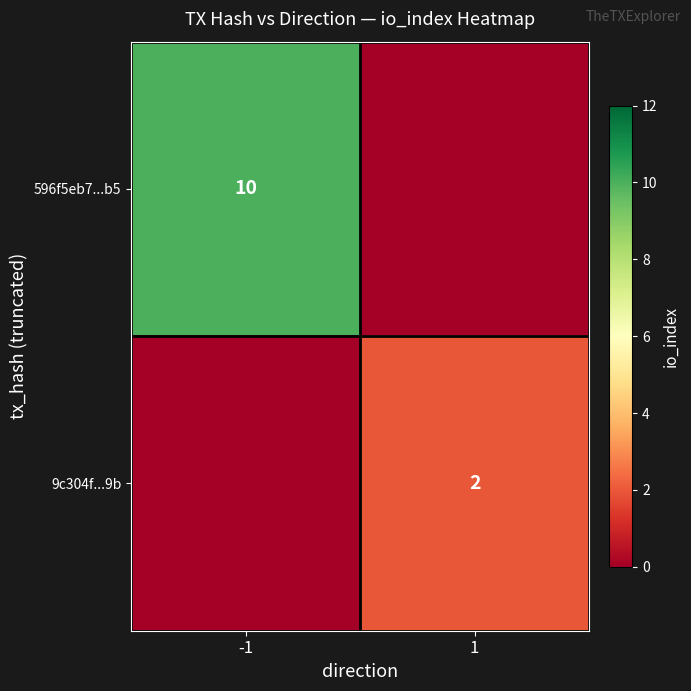

True or false: 9c304f...9b has a value of 2 at 1.

True